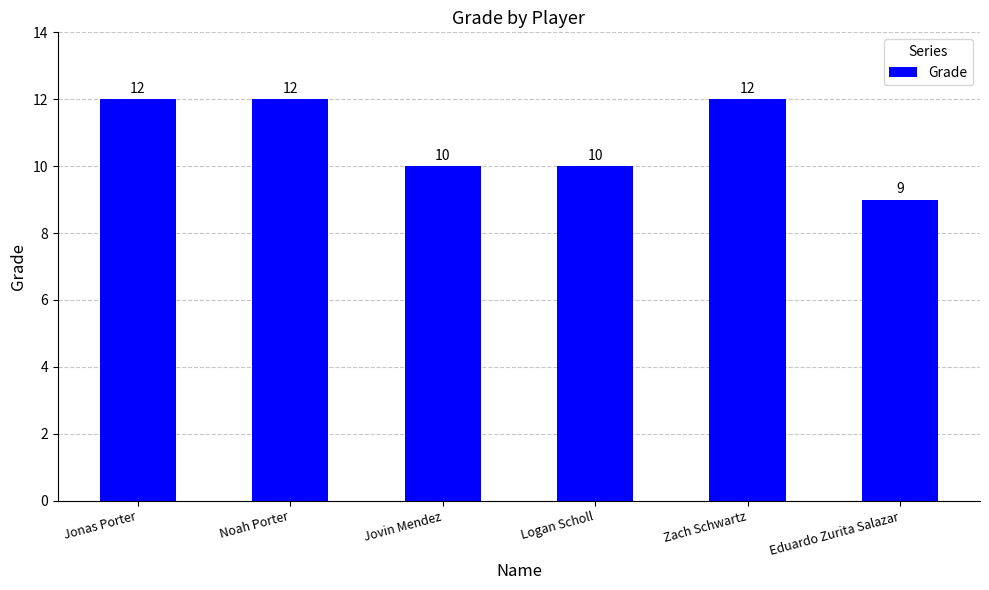

How many bars are there in total?

6